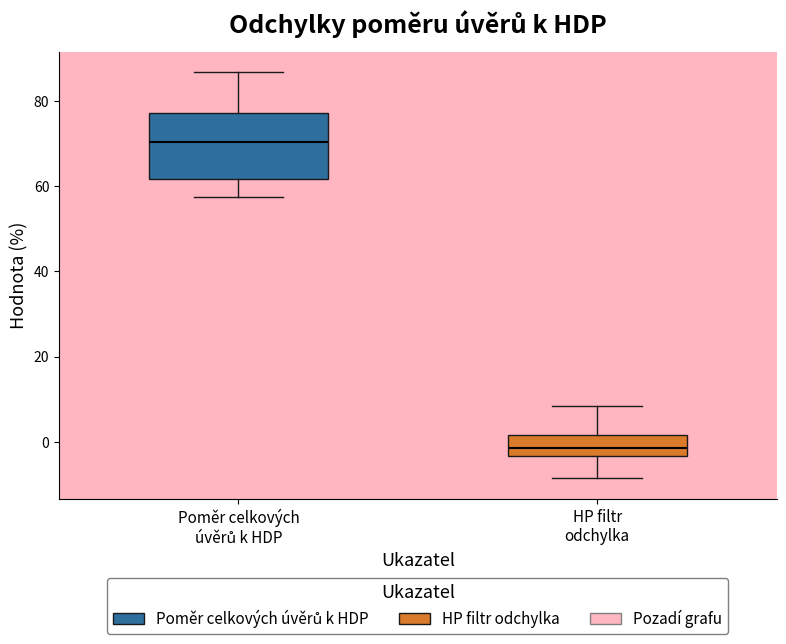

Which box is the tallest, from its lower edge to its upper edge?

Poměr celkových úvěrů k HDP